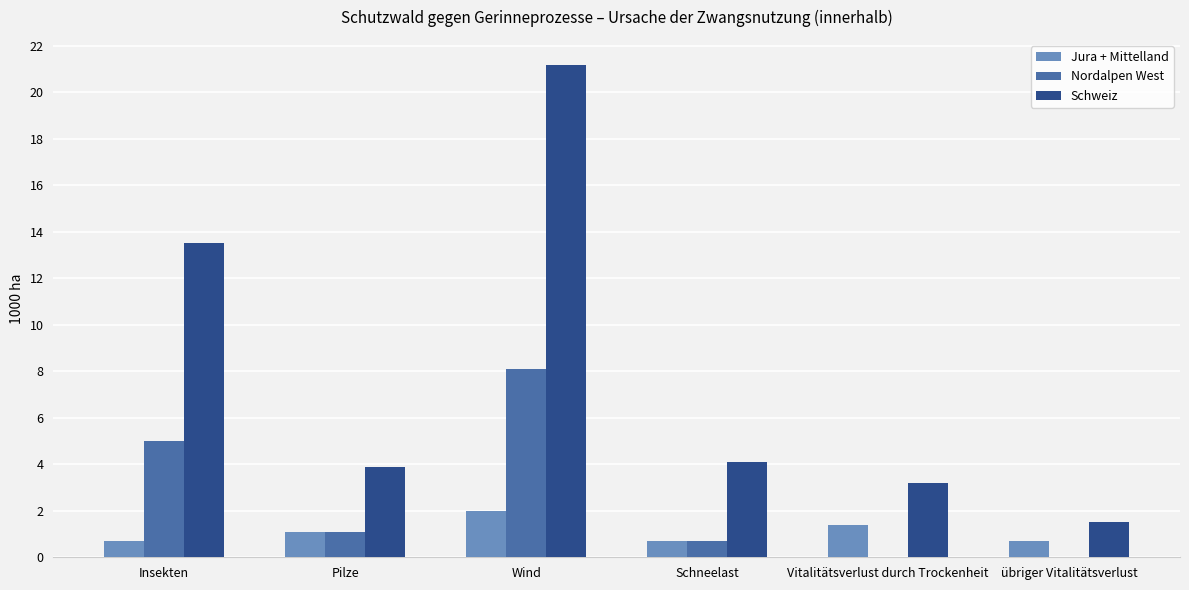

Where does the Nordalpen West series first go above 1?

Insekten